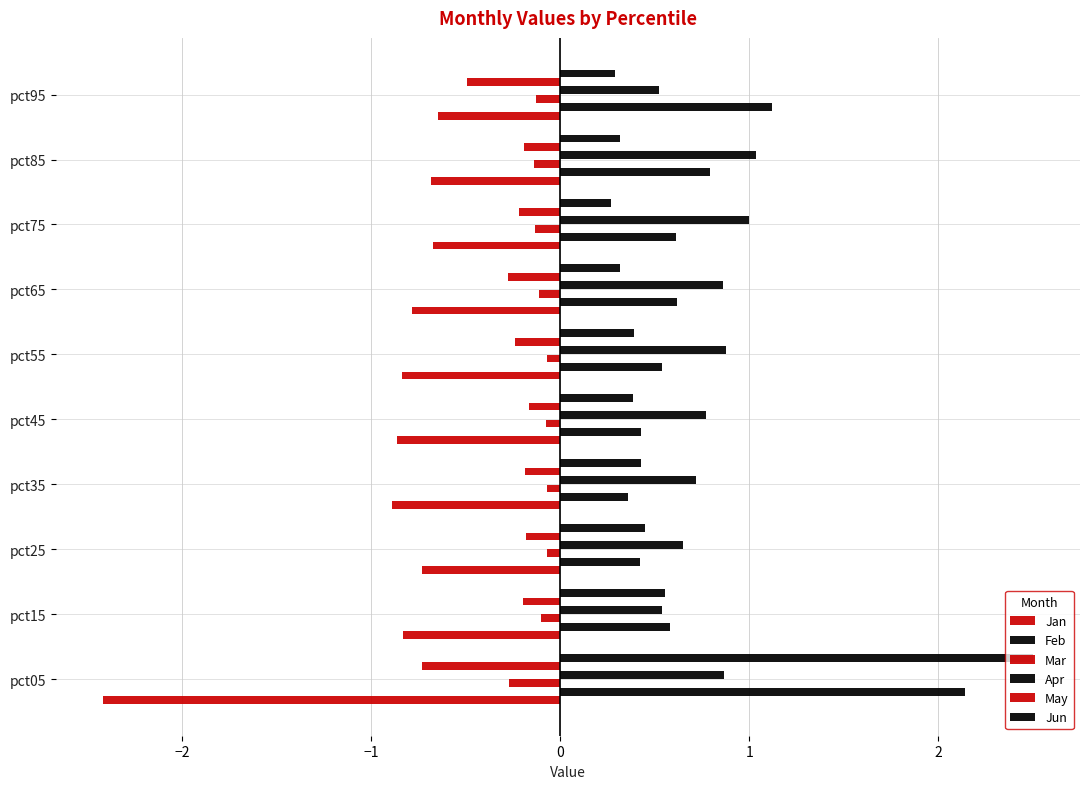

How many data points does each series have?

10